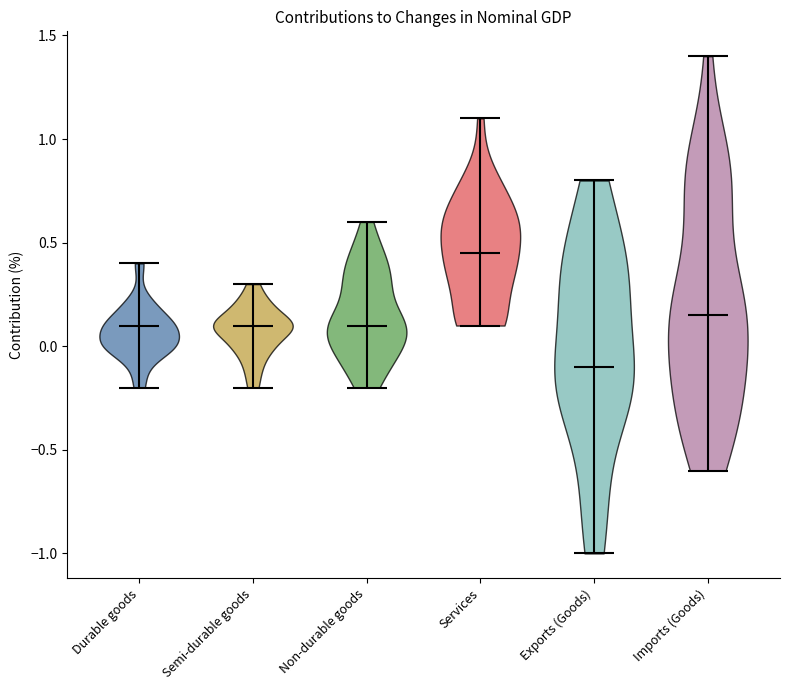

Reading left to right, read every violin against the y-axis: where its median line is, and the lowest and highest points it reaches. The values are not printed on the chart, so give them approximately, as read against the axis.

Durable goods: median line 0.10, lowest point -0.20, highest point 0.40
Semi-durable goods: median line 0.10, lowest point -0.20, highest point 0.30
Non-durable goods: median line 0.10, lowest point -0.20, highest point 0.60
Services: median line 0.45, lowest point 0.10, highest point 1.10
Exports (Goods): median line -0.10, lowest point -1.00, highest point 0.80
Imports (Goods): median line 0.15, lowest point -0.60, highest point 1.40